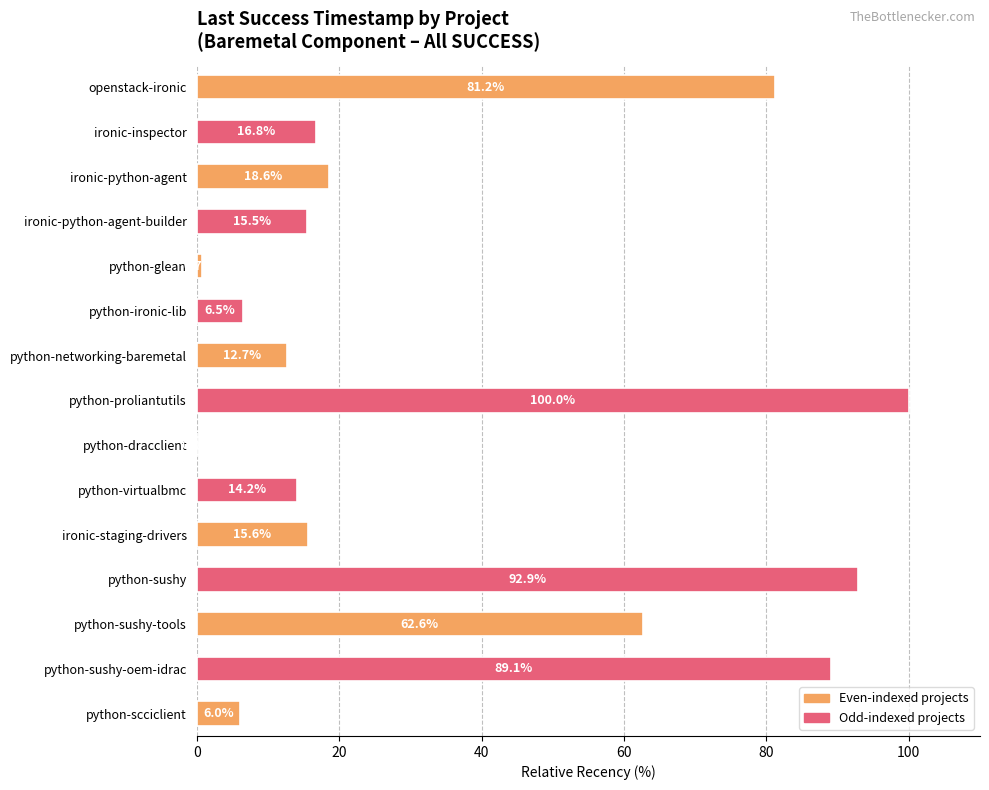

Approximately how many times larger is the value at ironic-python-agent compared to python-sushy-tools?

0.3